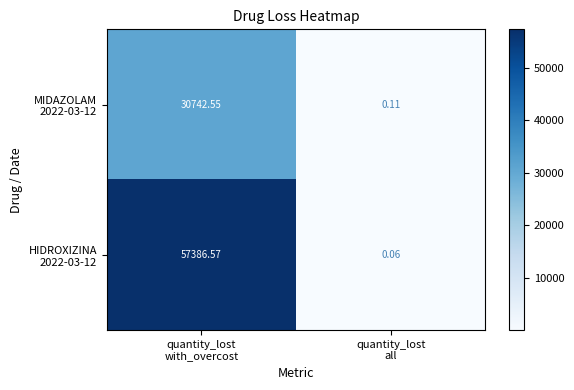

What value does the HIDROXIZINA 2022-03-12 series have at quantity_lost all?

0.1